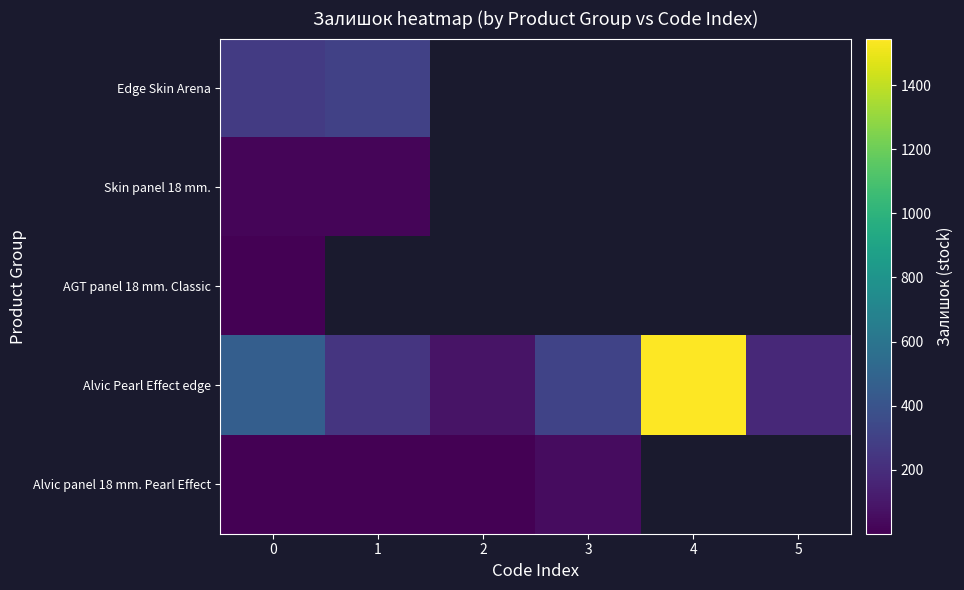

List the series in order of their peak value, highest first.

Alvic Pearl Effect edge, Edge Skin Arena, Alvic panel 18 mm. Pearl Effect, Skin panel 18 mm., AGT panel 18 mm. Classic